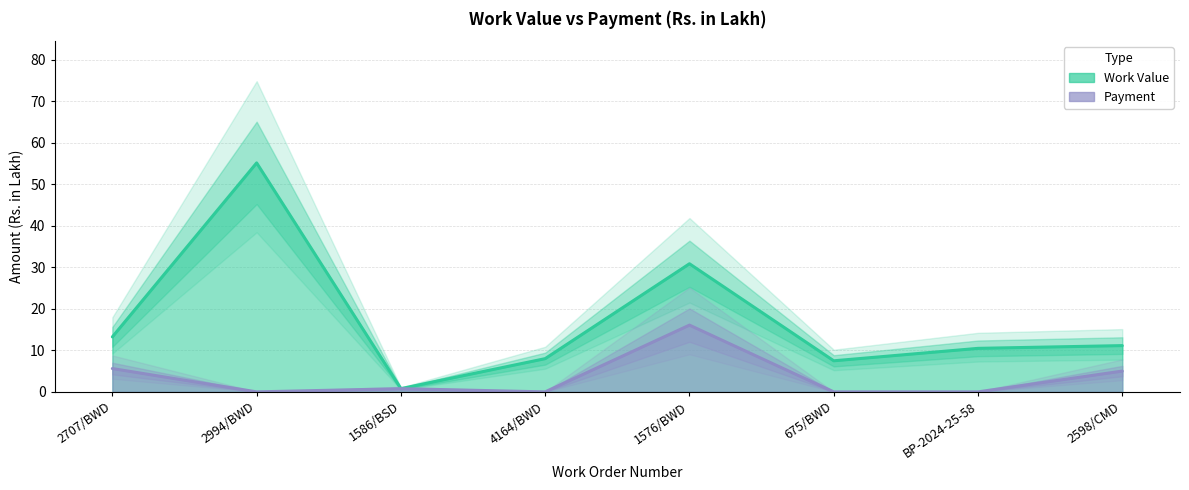

How many data points does each series have?

8